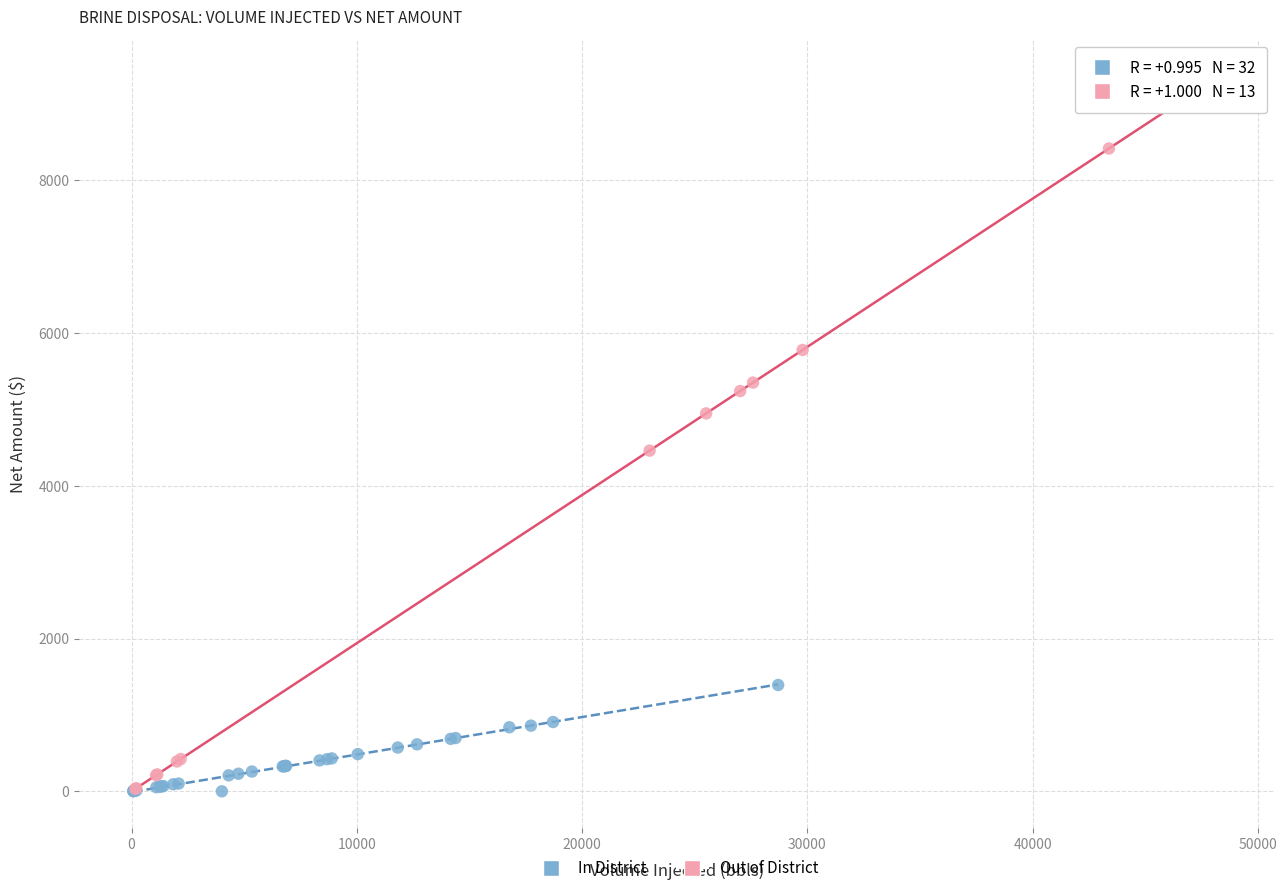

What are all the series names shown in the legend?

In District, Out of District